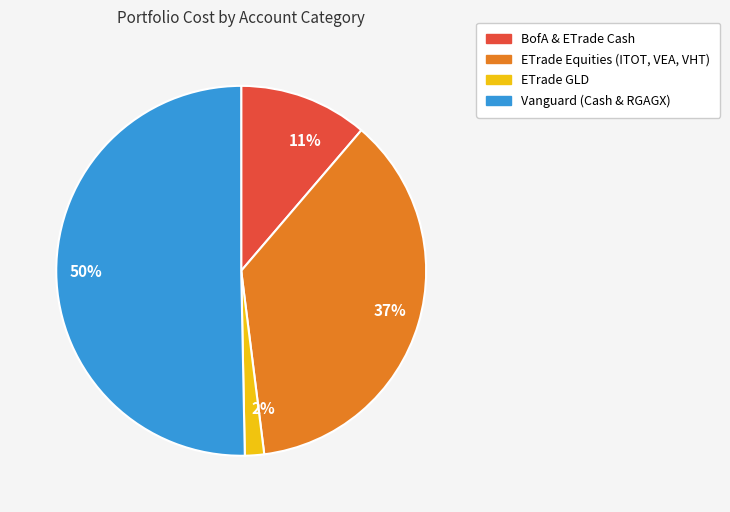

Rank the categories by value from lowest to highest.

2%, 11%, 37%, 50%